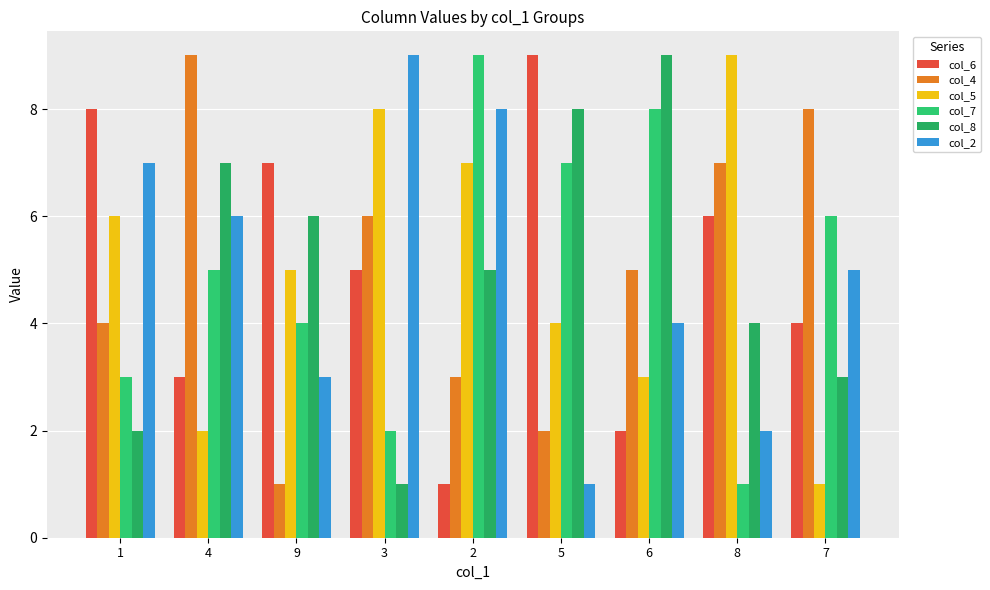

Rank the series by their maximum value, from lowest to highest.

col_6, col_4, col_5, col_7, col_8, col_2